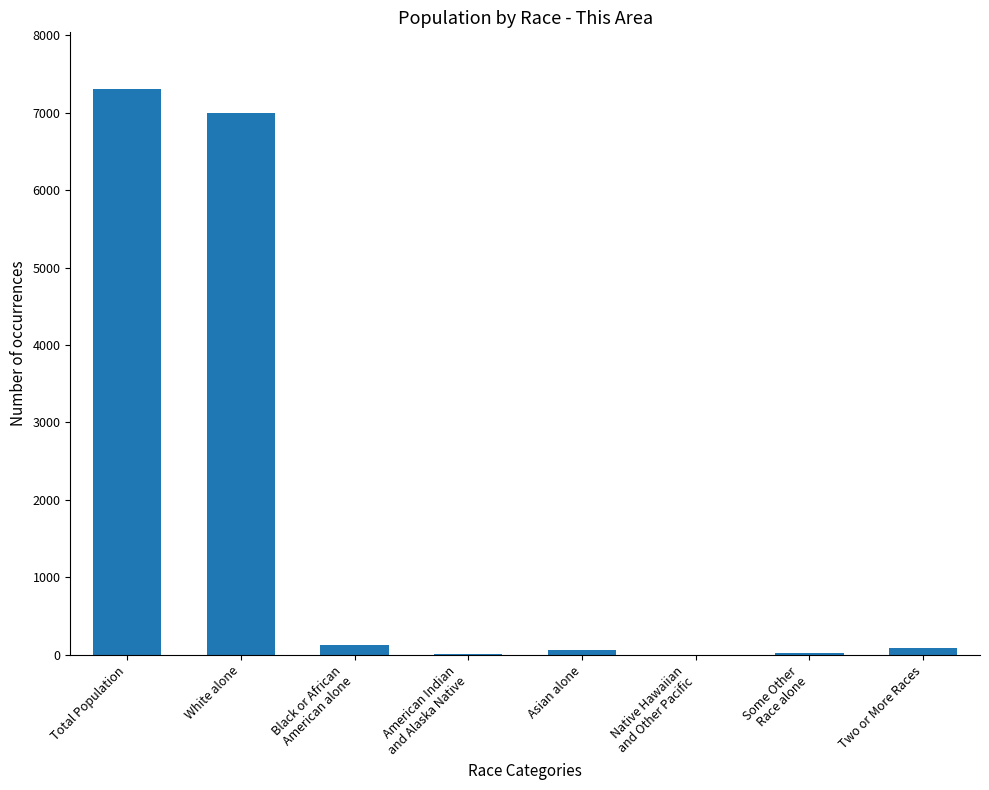

True or false: the data shows 58 at Asian alone.

True